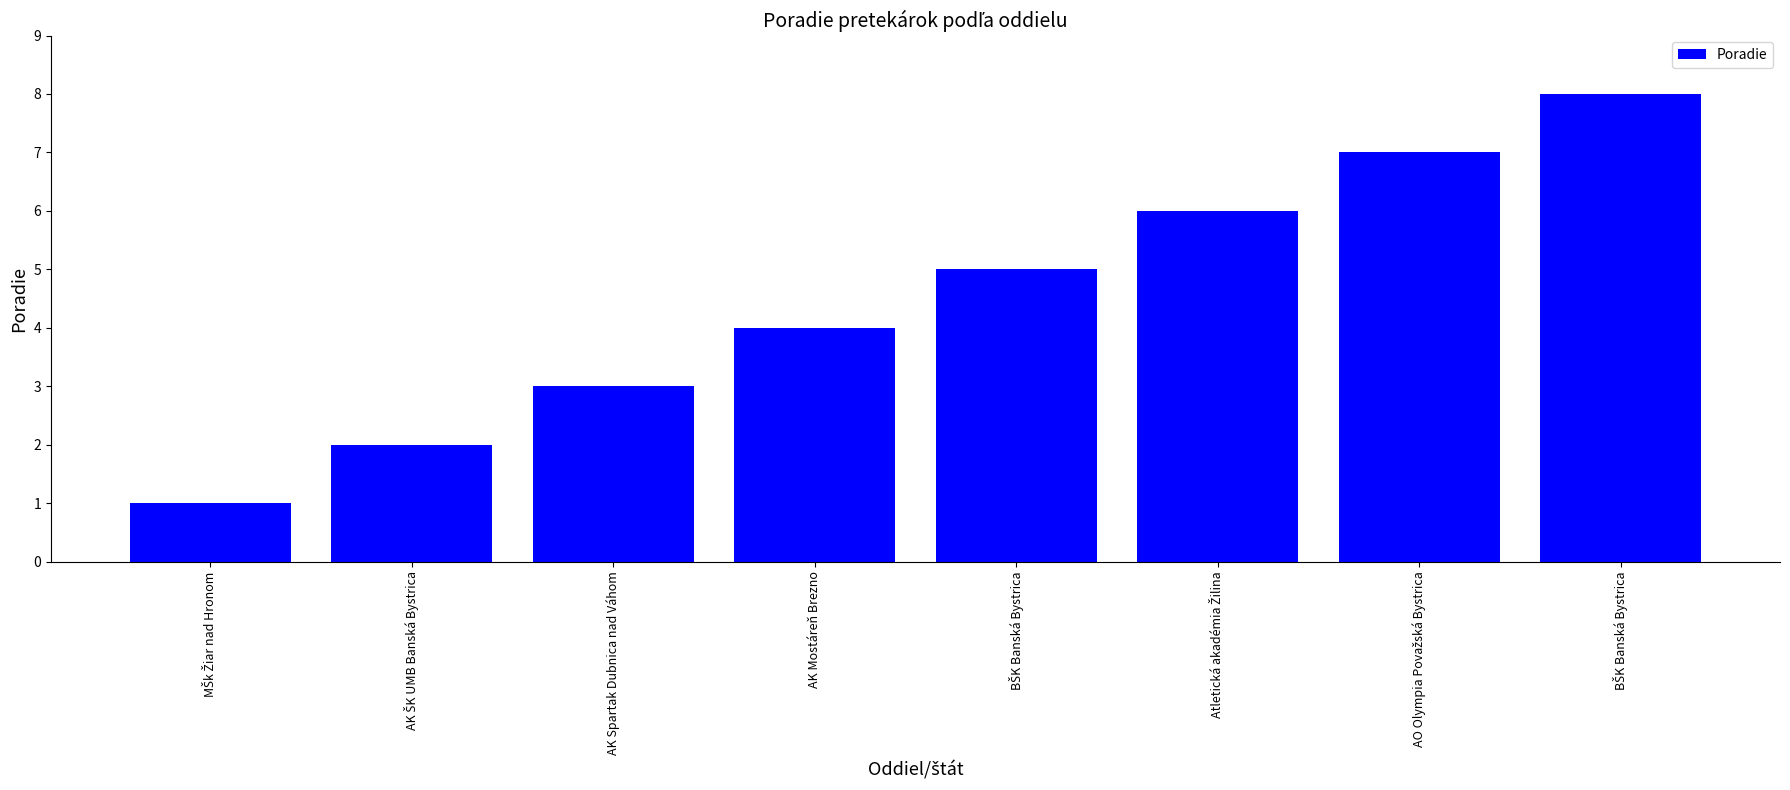

Does the chart contain stacked bars?

No